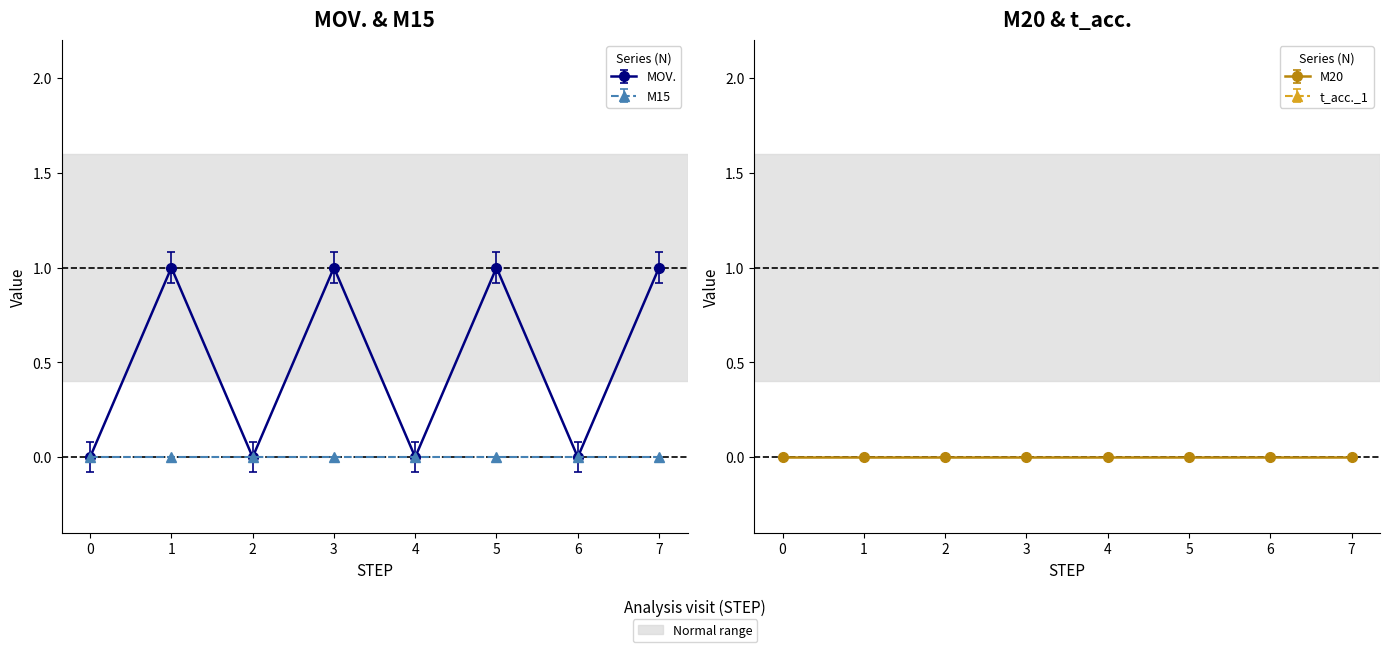

Reading right to left, what are all the values shown in this chart?

MOV.: 1	0	1	0	1	0	1	0
M15: 0	0	0	0	0	0	0	0